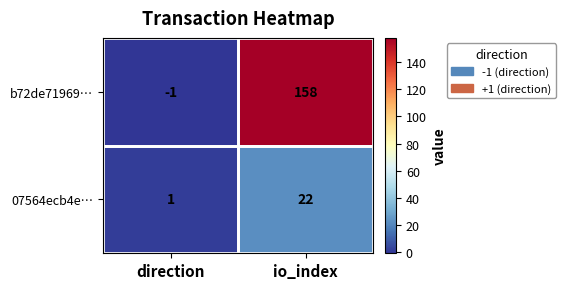

What is the spread (max minus min) of values at io_index?

136